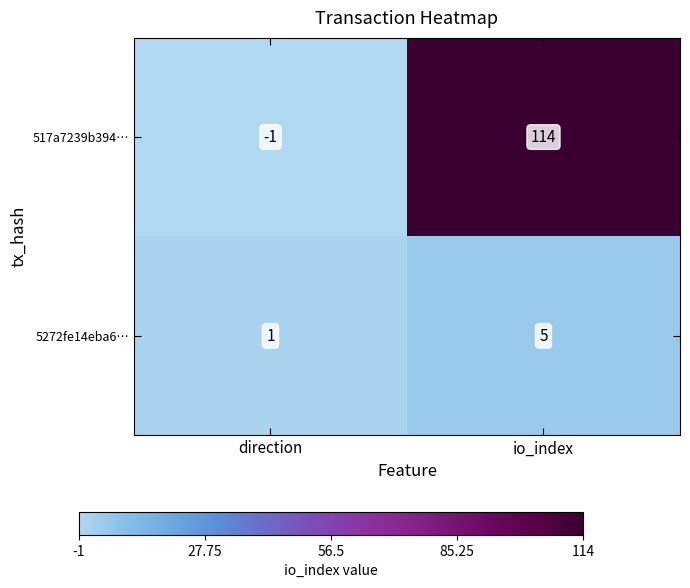

Which label corresponds to the smallest value in the chart?

direction